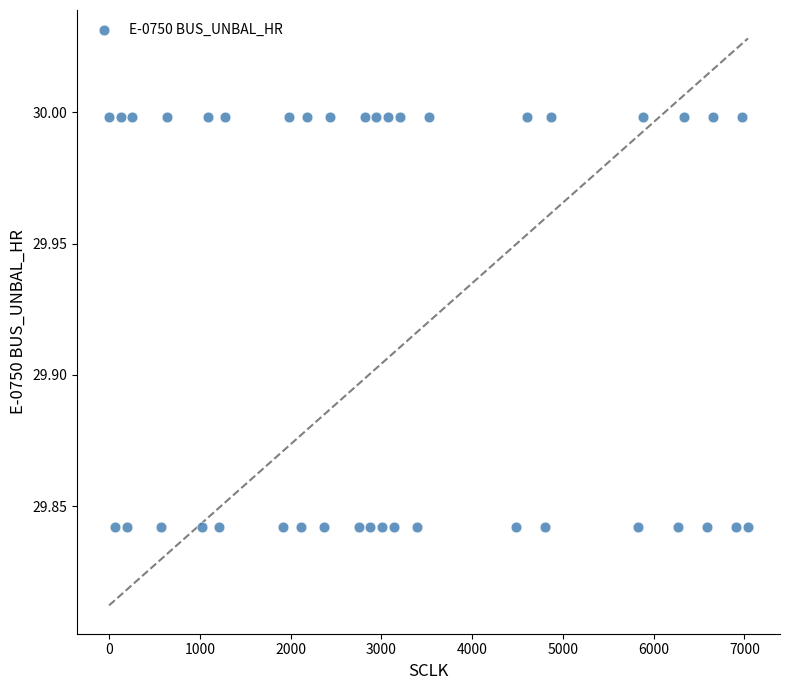

What is the range of X values (max minus min)?

7040.0